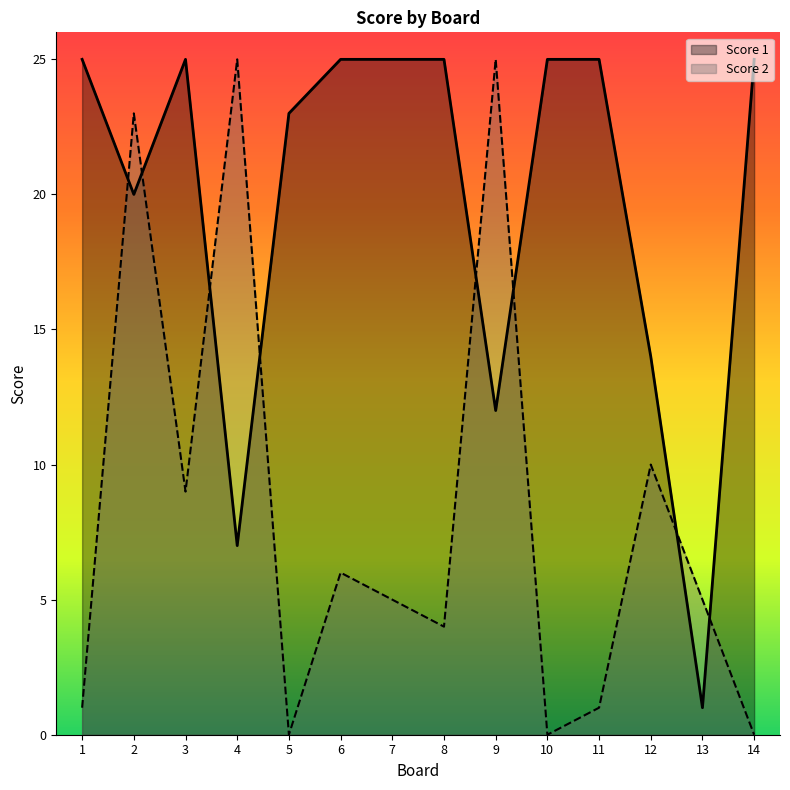

True or false: Score 2 has a value of 6 at 12.

False